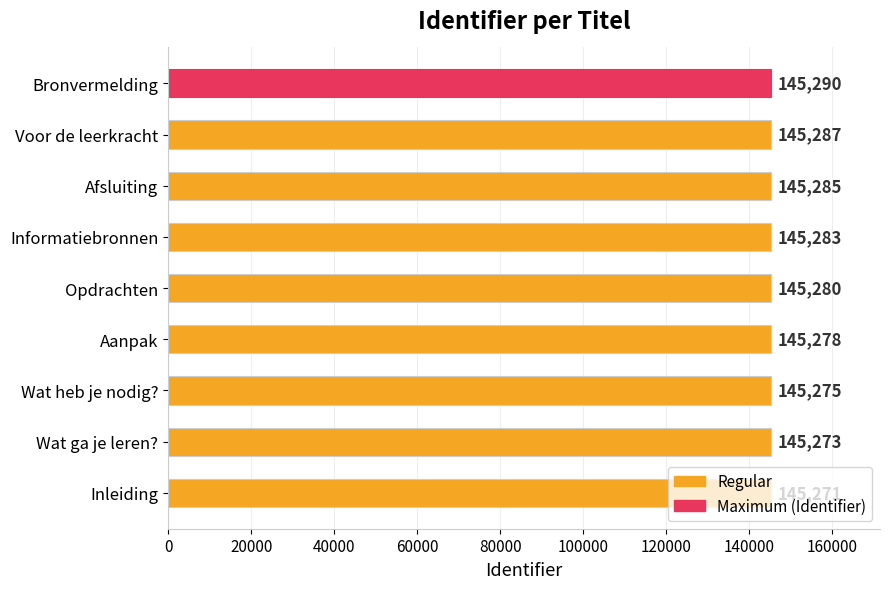

Where is the data nearest to the value 145280?

Opdrachten